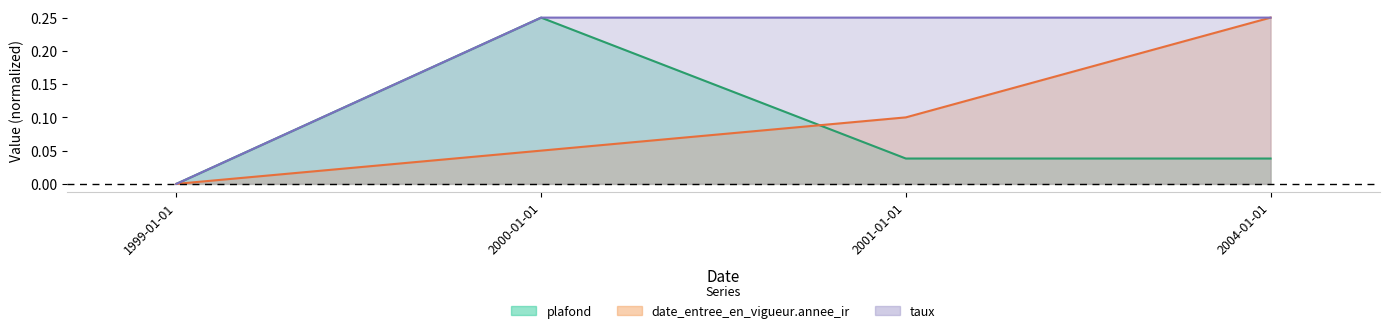

What is the average value of the plafond series?

0.1